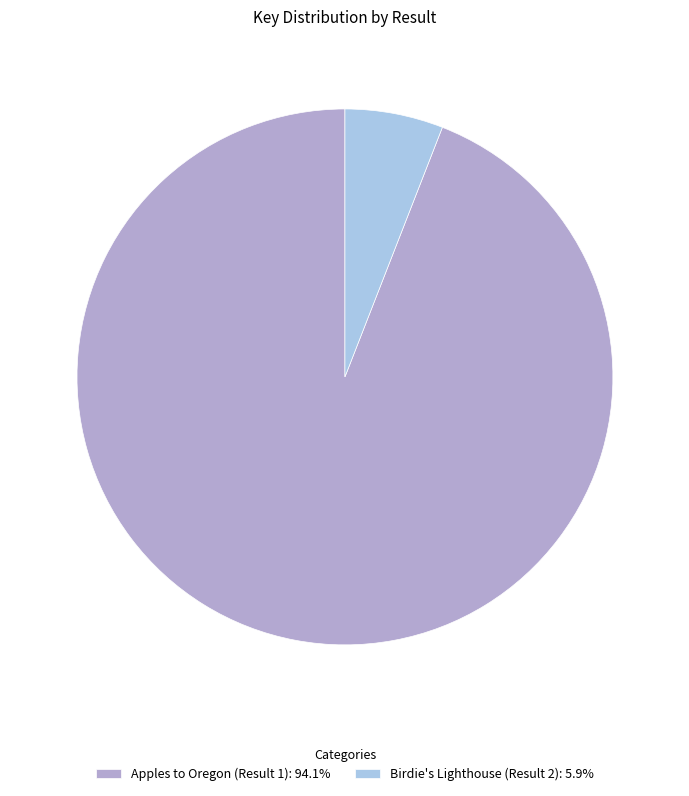

Which slice is the smallest?

Birdie's Lighthouse (Result 2)